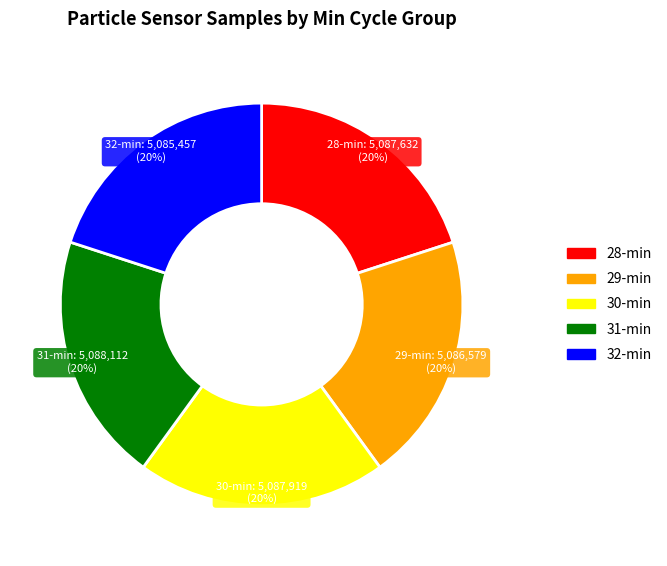

Is there a majority slice in this chart?

No